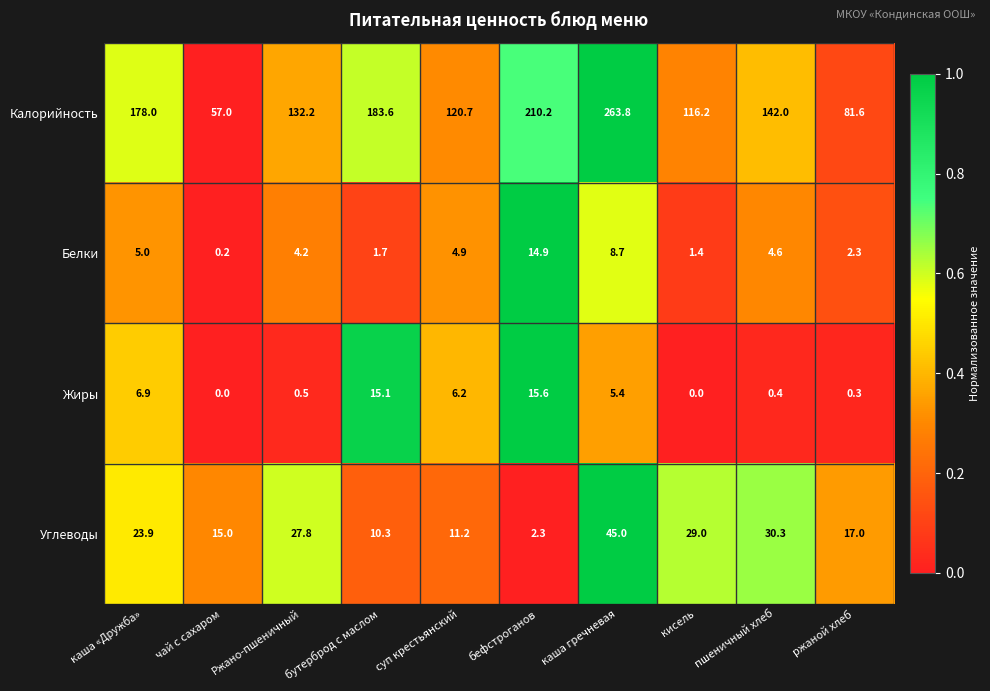

Which label corresponds to the largest value in the chart?

каша гречневая